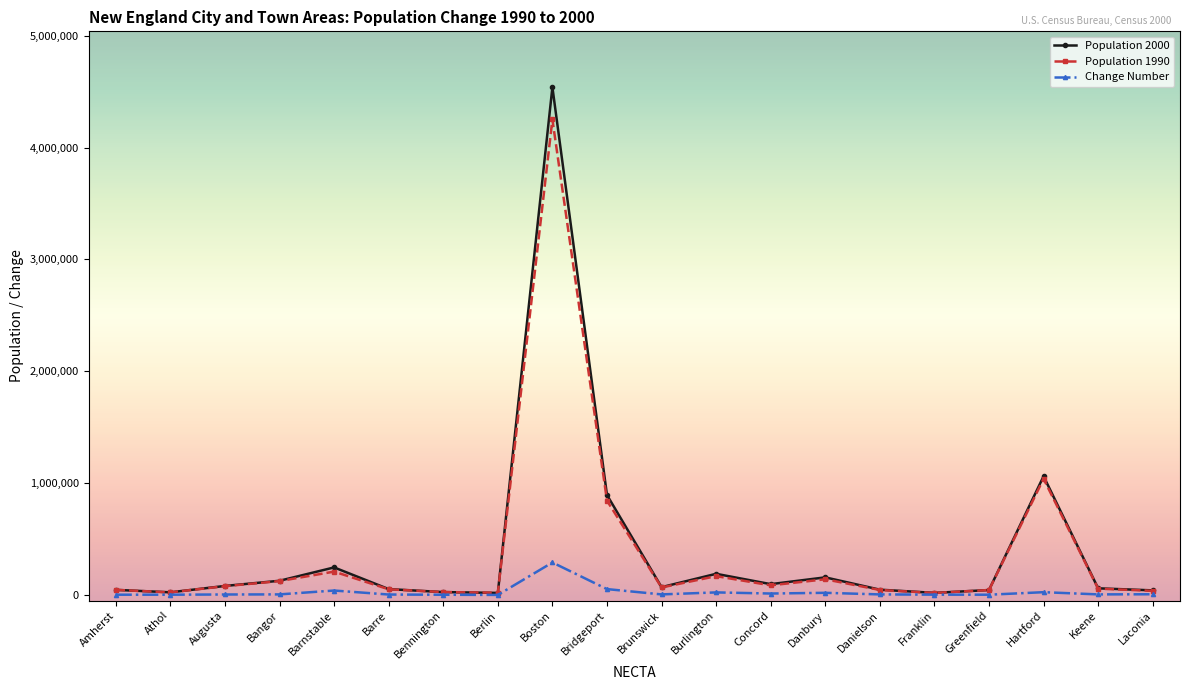

The value of Change Number at Bridgeport is 50342. True or false?

True